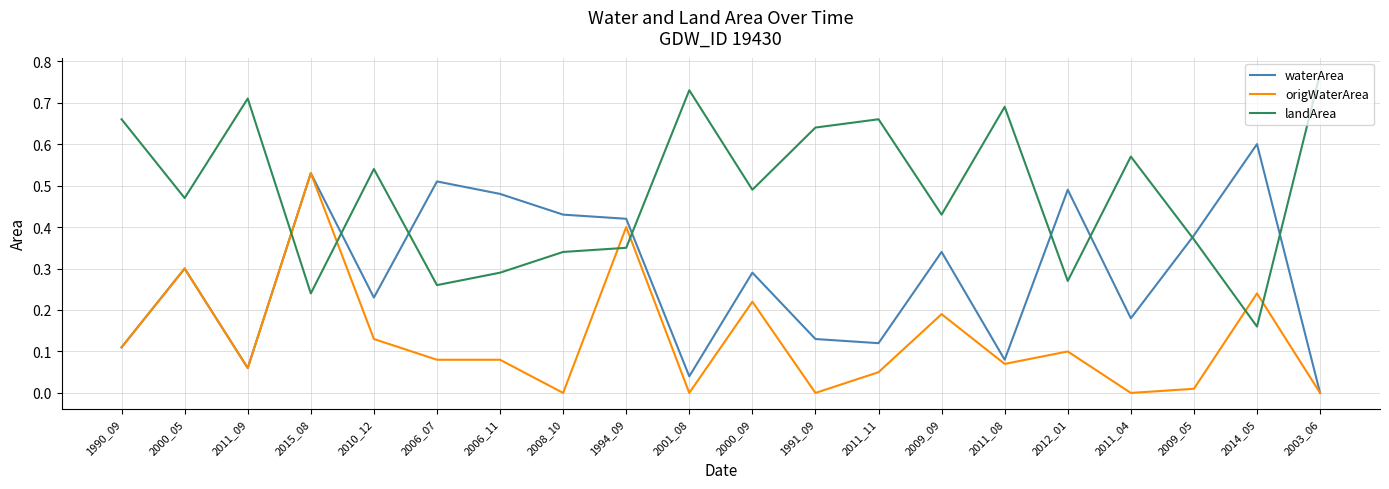

How many landArea values are between 0 and 1?

20